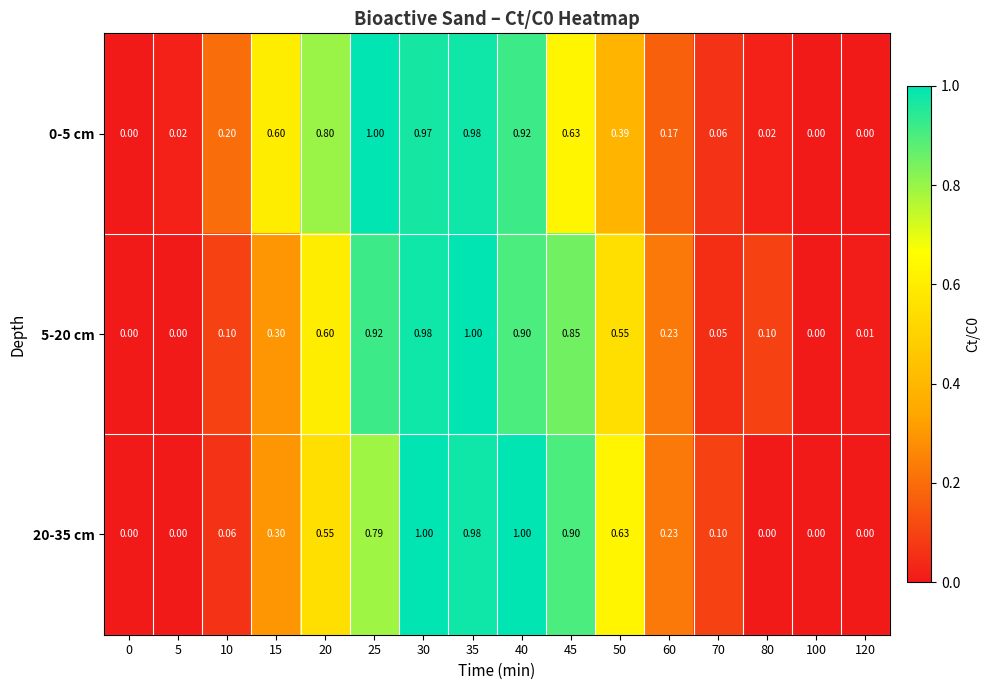

Is the value of 0-5 cm at 100 greater than the value of 5-20 cm at 10?

No